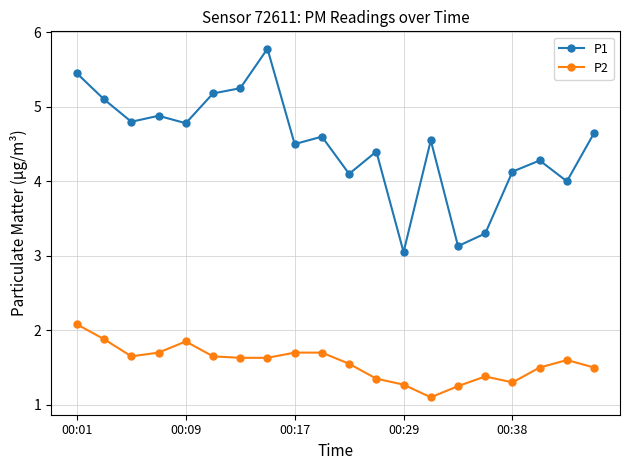

How many lines are shown in the chart?

2